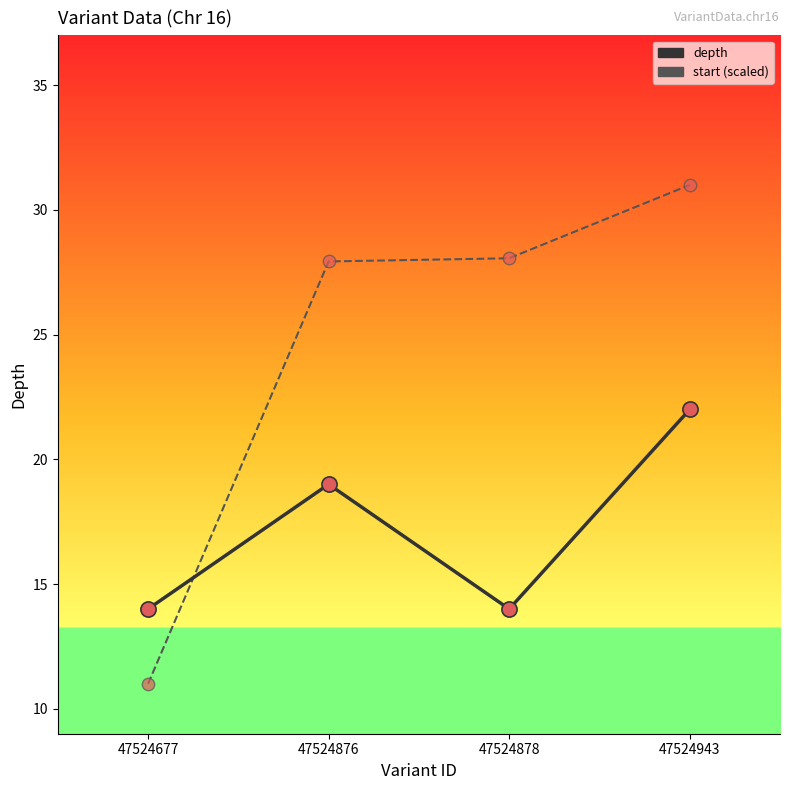

Which series changed the most between 47524677 and 47524876?

start (scaled)